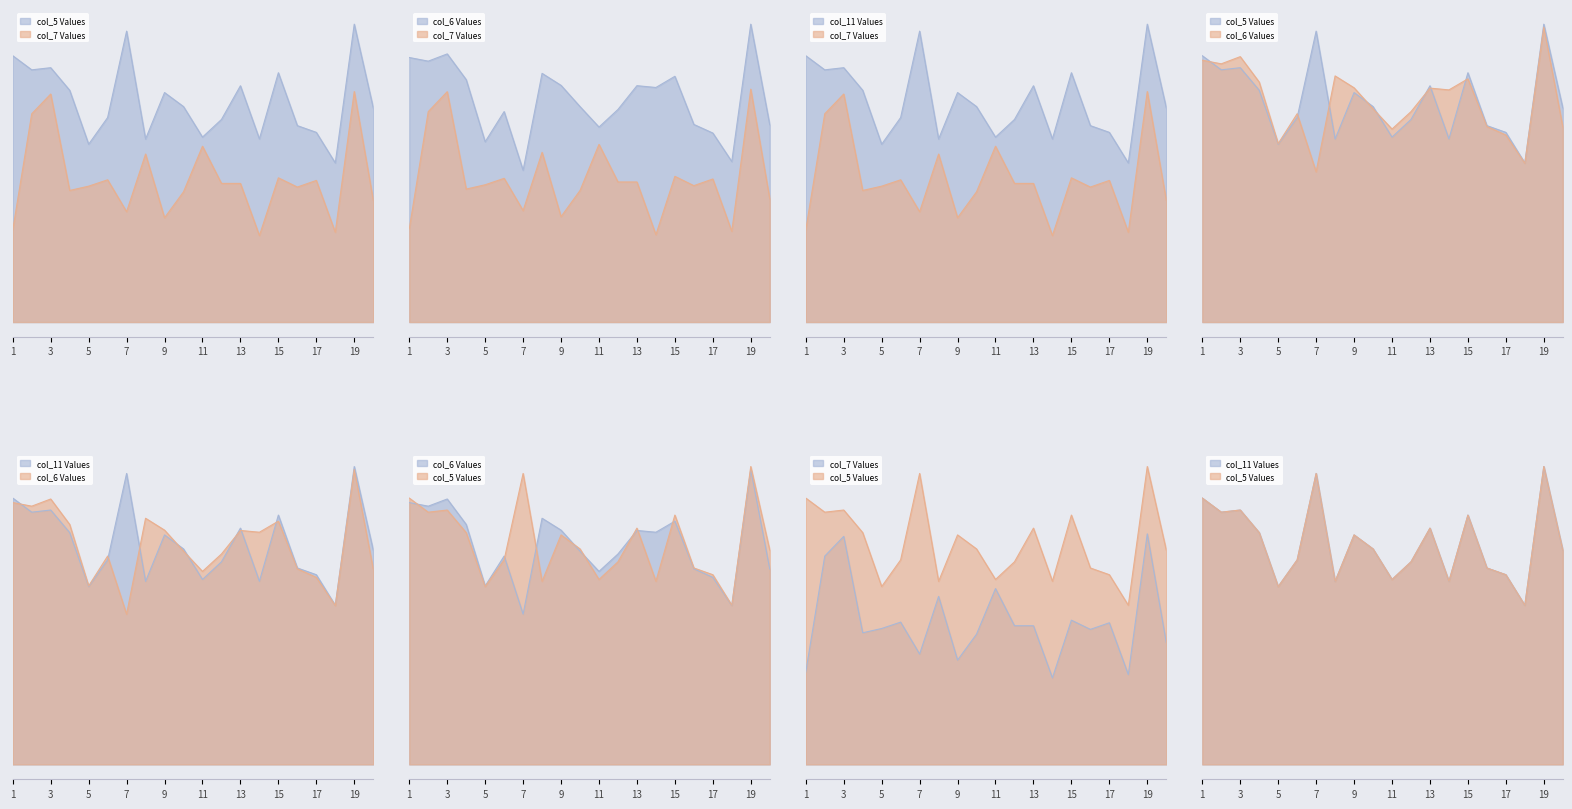

The value of col_5 at 2 is 156.6. True or false?

False